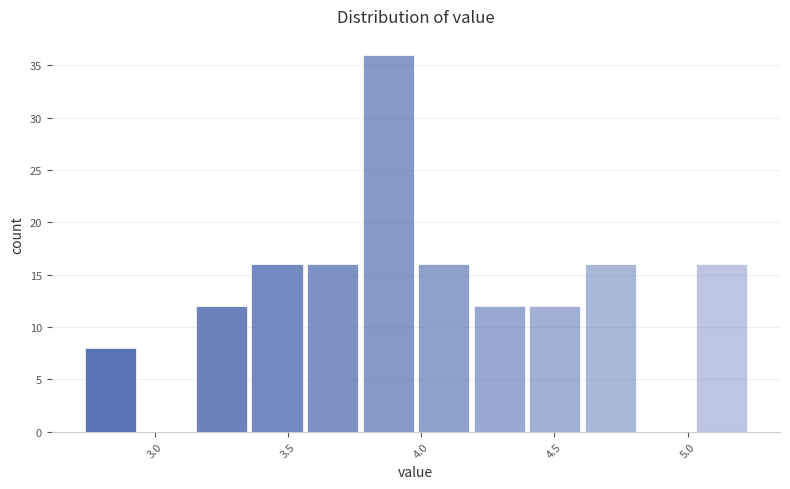

Which range on the x-axis has the tallest bar?

3.75 to 4.00